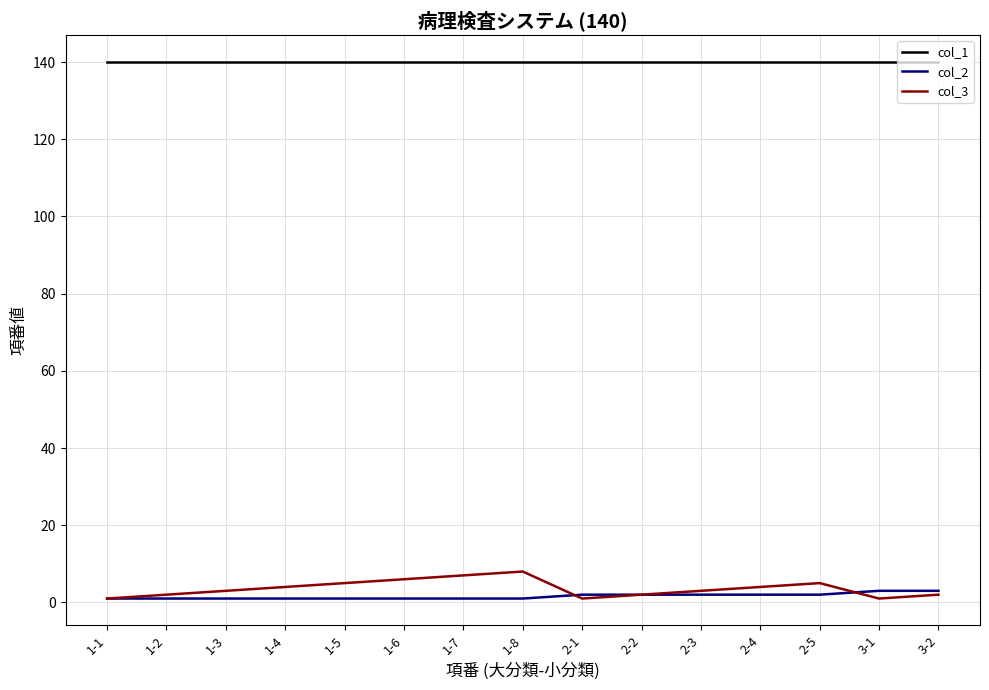

What is the greatest value displayed?

140